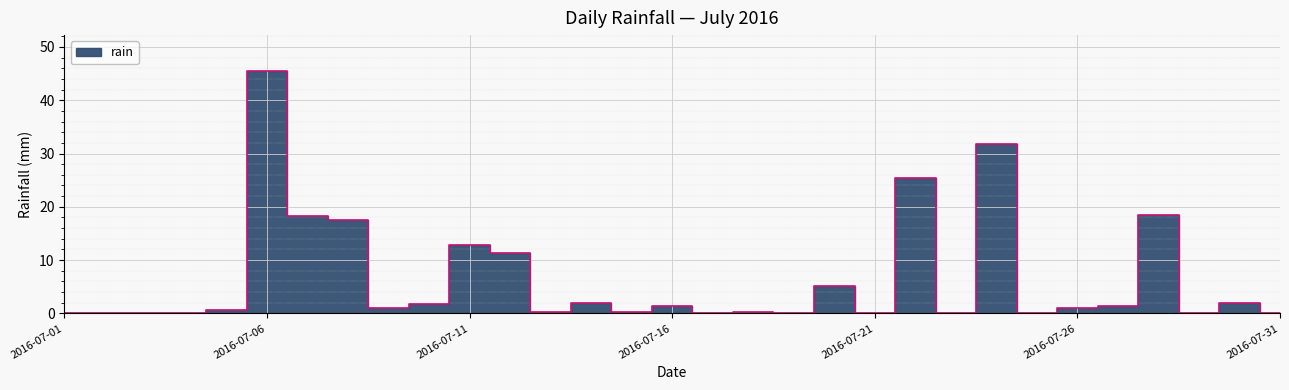

The value at 2016-07-04 is -26.0. True or false?

False